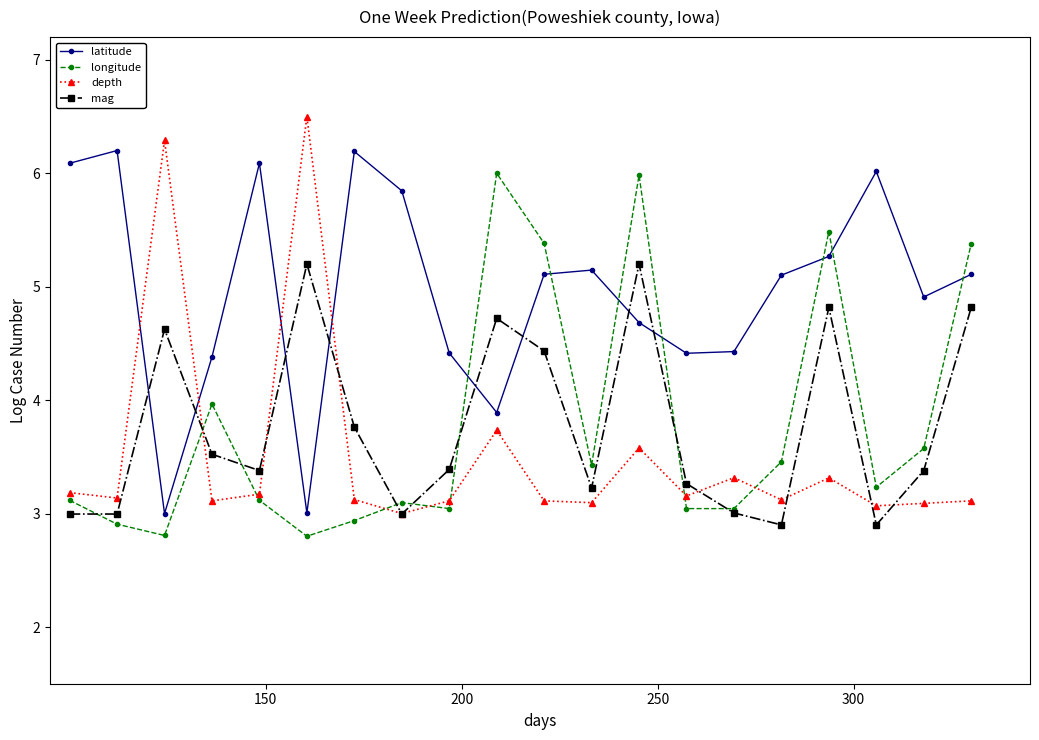

Which series has the largest total across all categories?

latitude